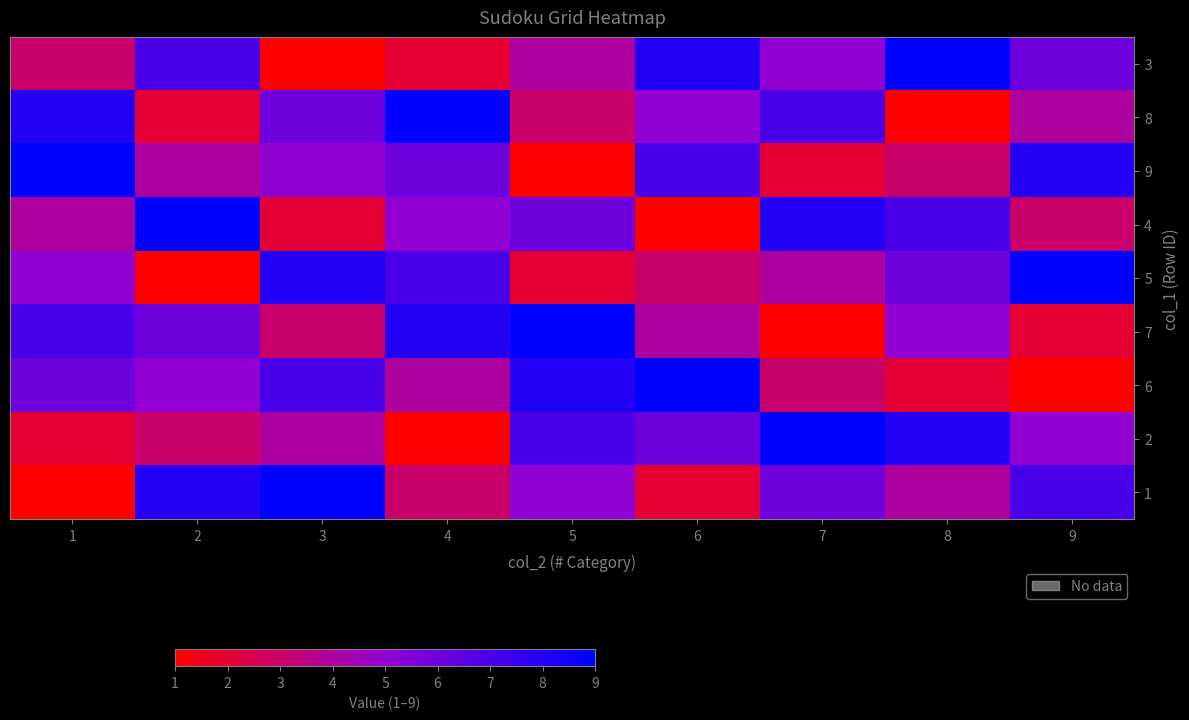

Count the number of categories in the chart.

9